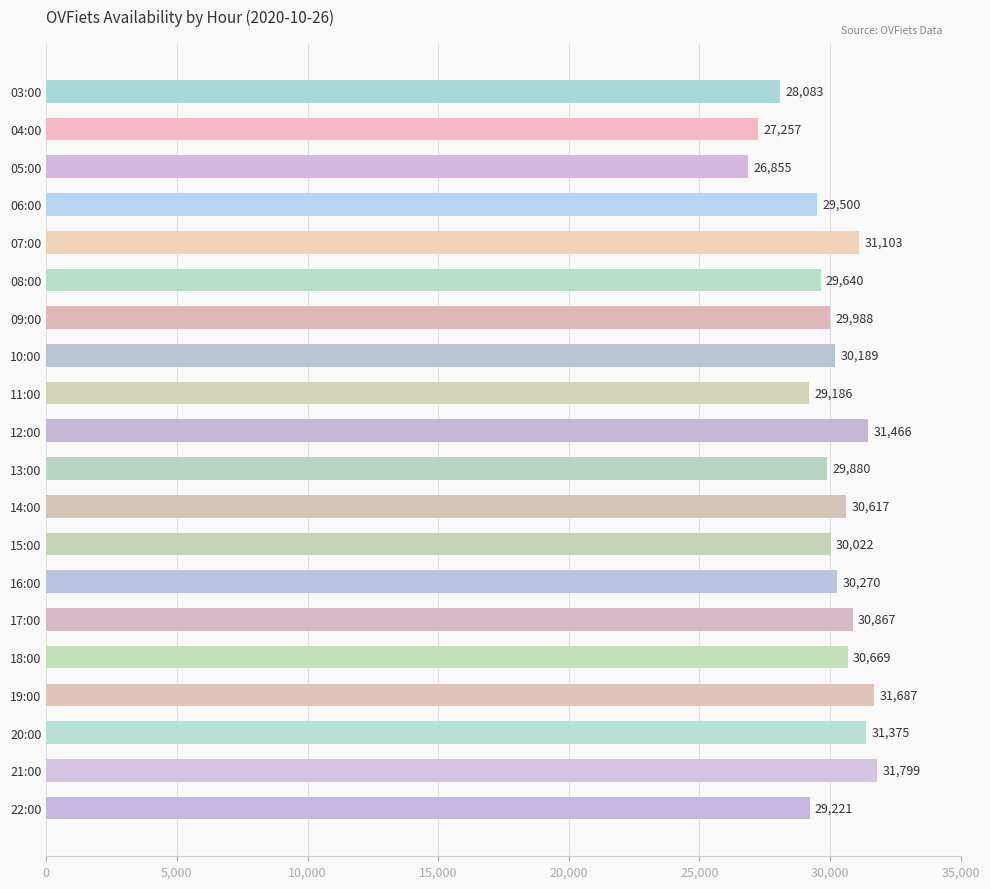

What is the label of the 18th bar from the top?

20:00